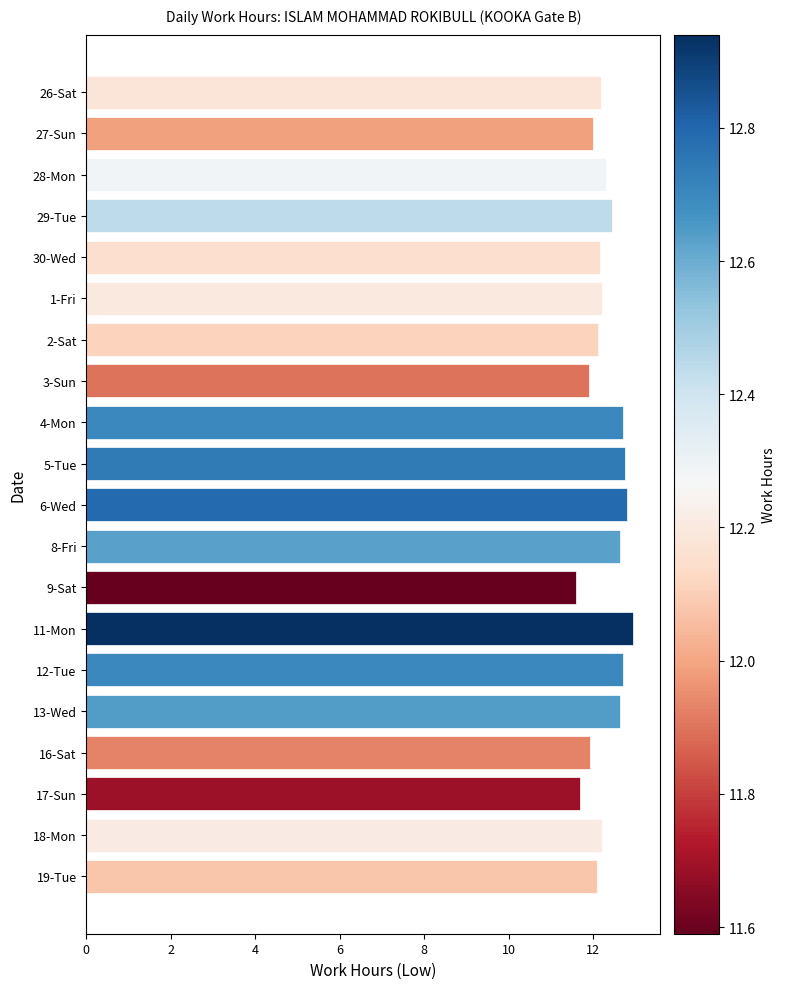

Are the bars grouped side by side (vs. stacked)?

No